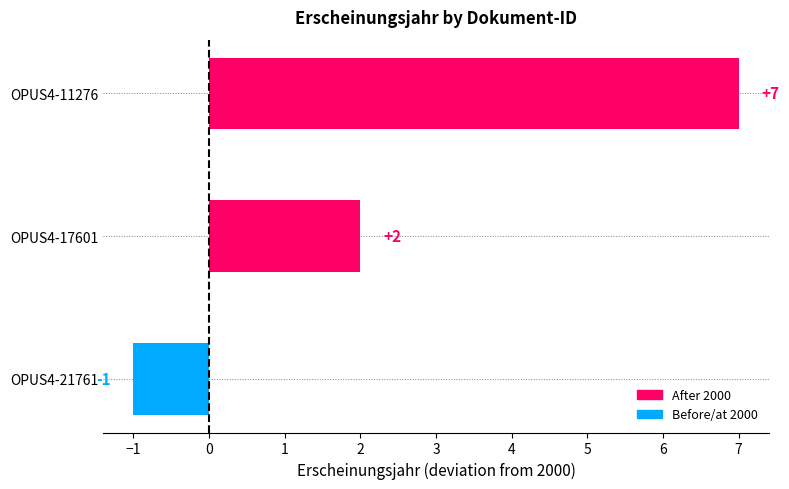

What is the smallest value displayed?

-1